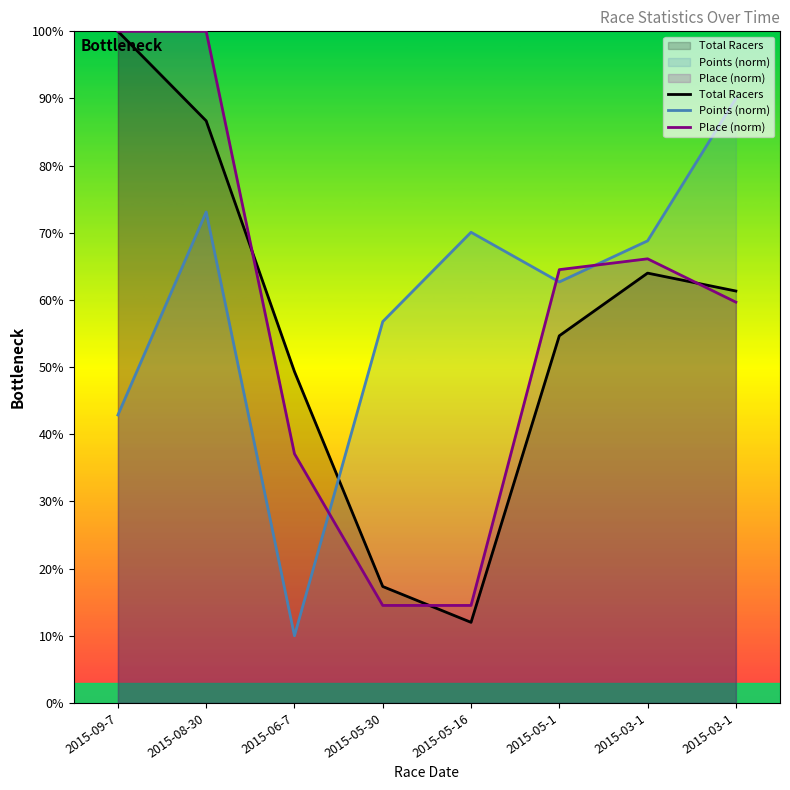

What is the average value of the Total Racers series?

55.7